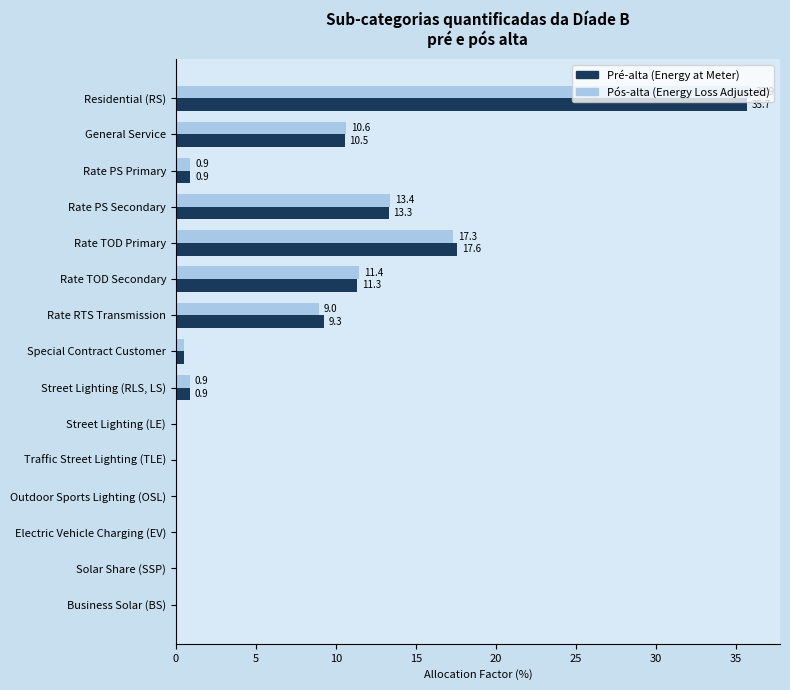

Is the value of Pré-alta (Energy at Meter) at Street Lighting (RLS, LS) greater than the value of Pós-alta (Energy Loss Adjusted) at Business Solar (BS)?

Yes